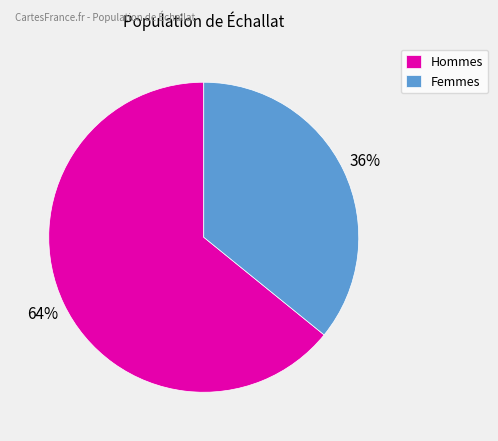

To the nearest percent, what is the average slice percentage?

50%